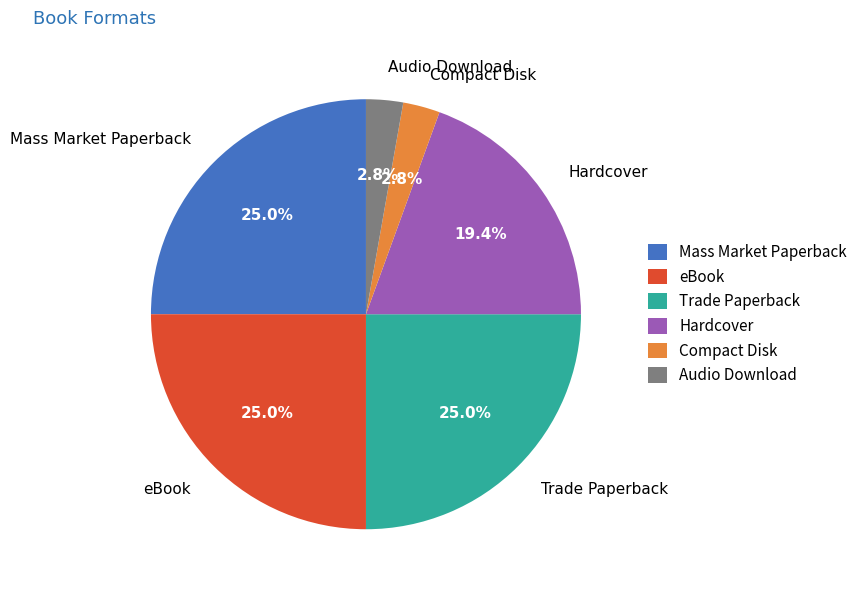

Does any single category account for the majority?

No